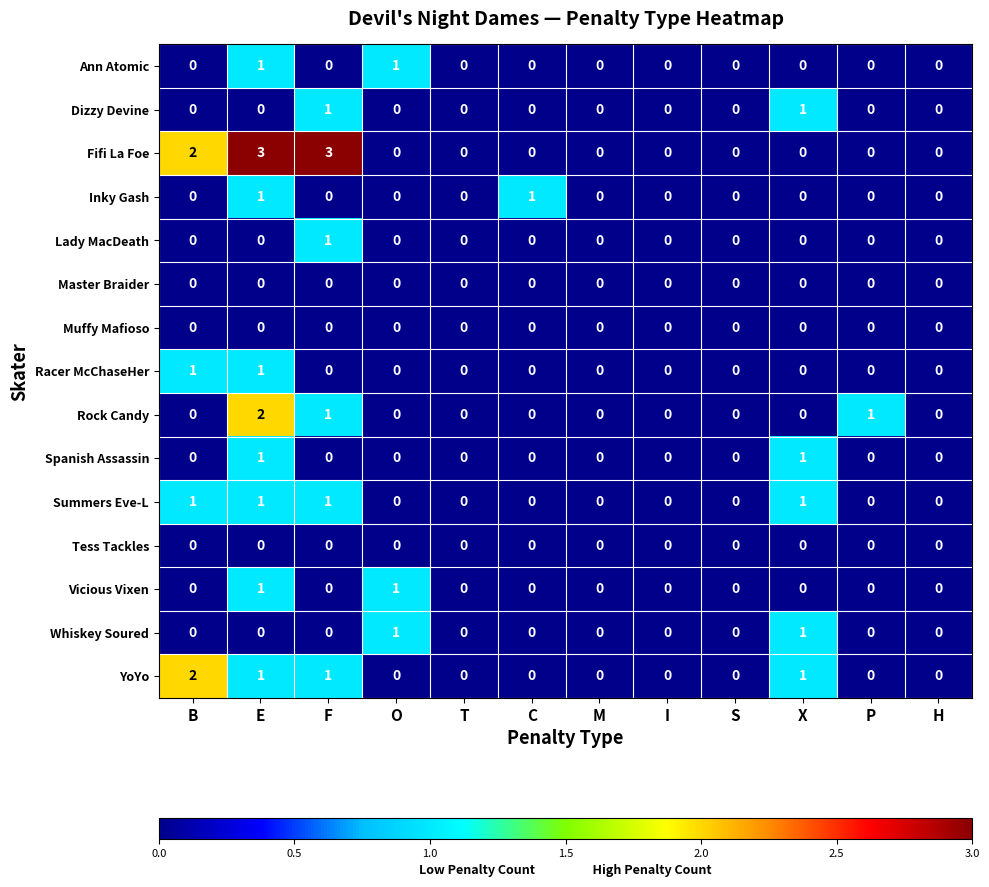

Which series has the largest range (max minus min)?

Fifi La Foe